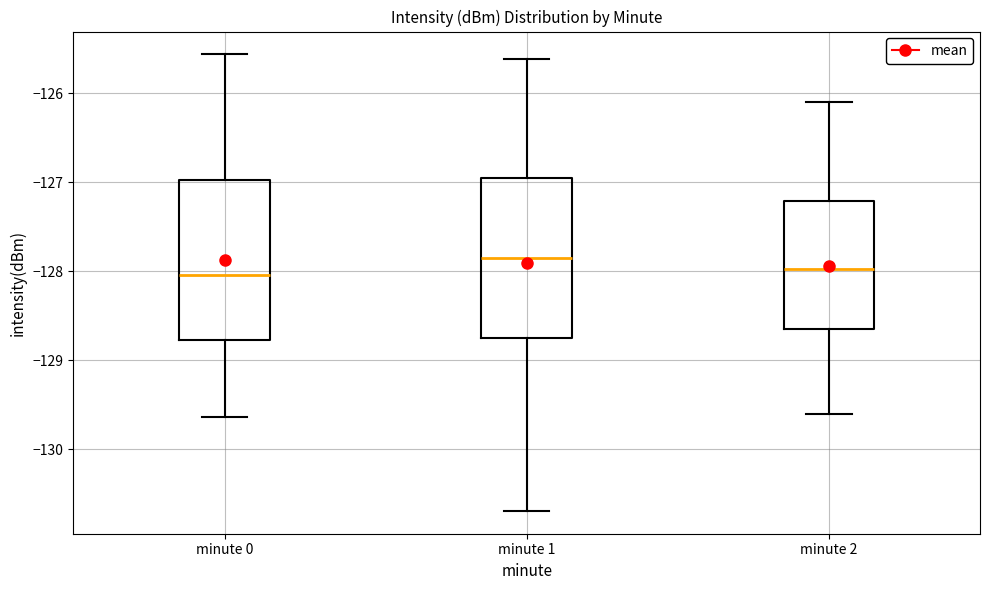

Reading left to right, read every box against the y-axis: the position of its median line, the range the box covers, and the ends of its whiskers. The values are not printed on the chart, so give them approximately, as read against the axis.

minute 0: median -128.0, box -128.8 to -127.0, whiskers -129.6 to -125.6
minute 1: median -127.9, box -128.7 to -126.9, whiskers -130.7 to -125.6
minute 2: median -128.0, box -128.6 to -127.2, whiskers -129.6 to -126.1